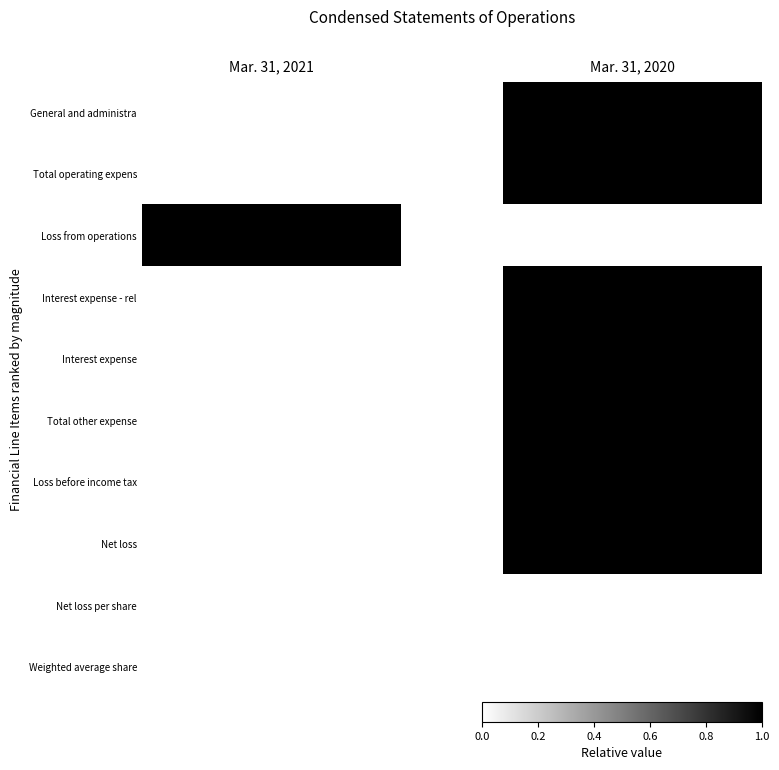

How many categories are shown in the chart?

8